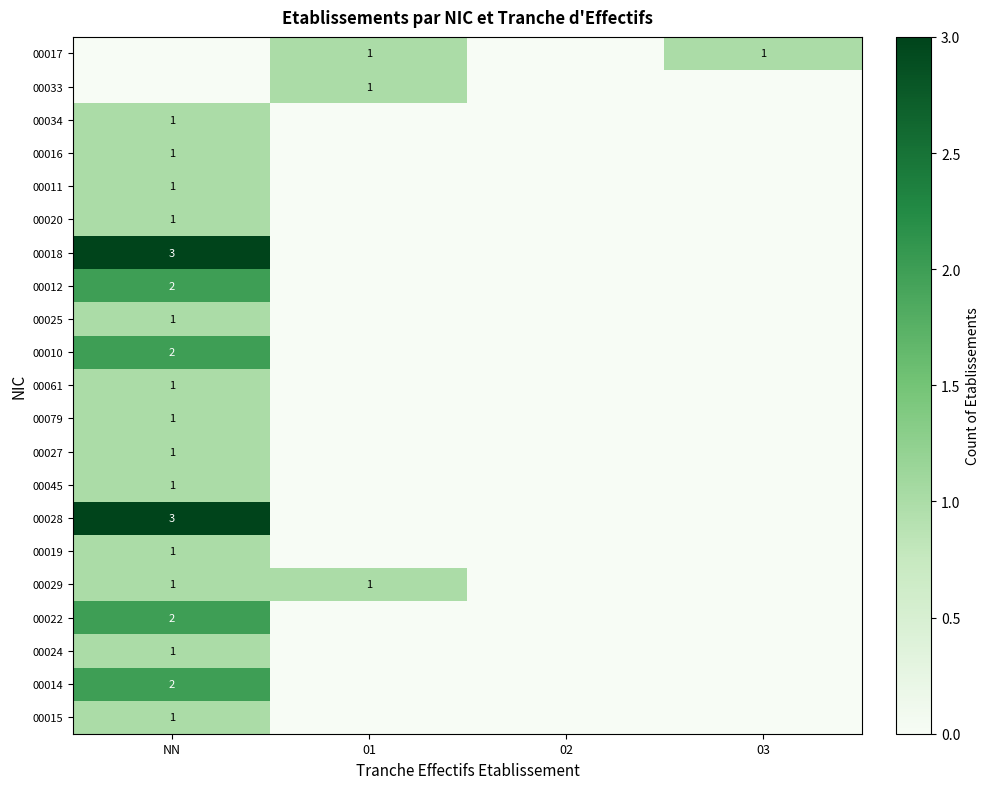

True or false: 00010 has a value of 1 at NN.

False